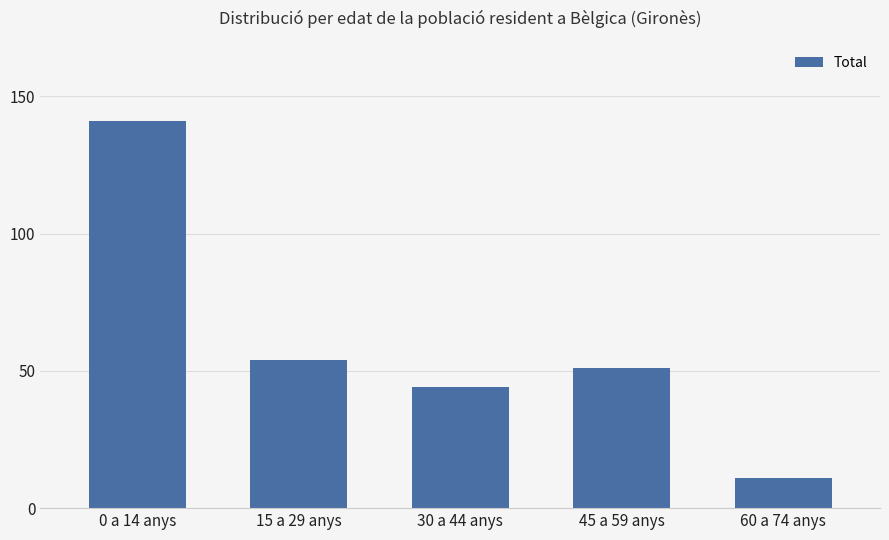

How many values are below 51?

2